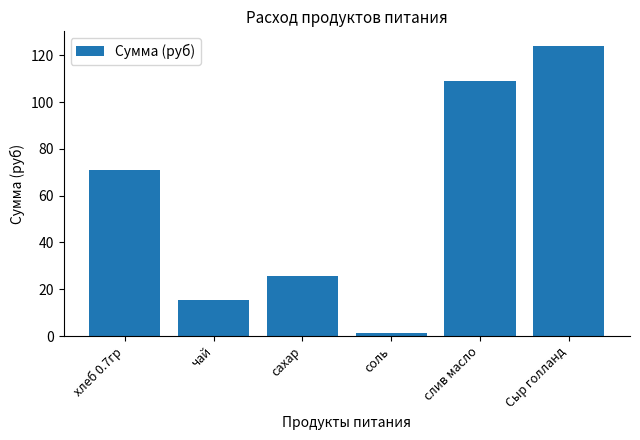

At which label is the value closest to 62?

хлеб 0.7гр